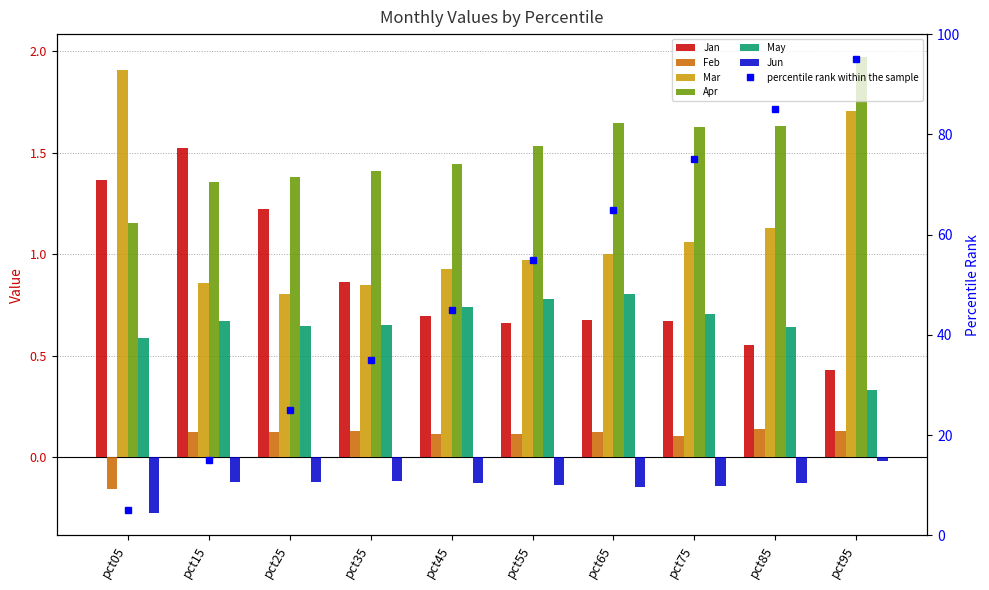

What is the greatest value displayed?

2.0